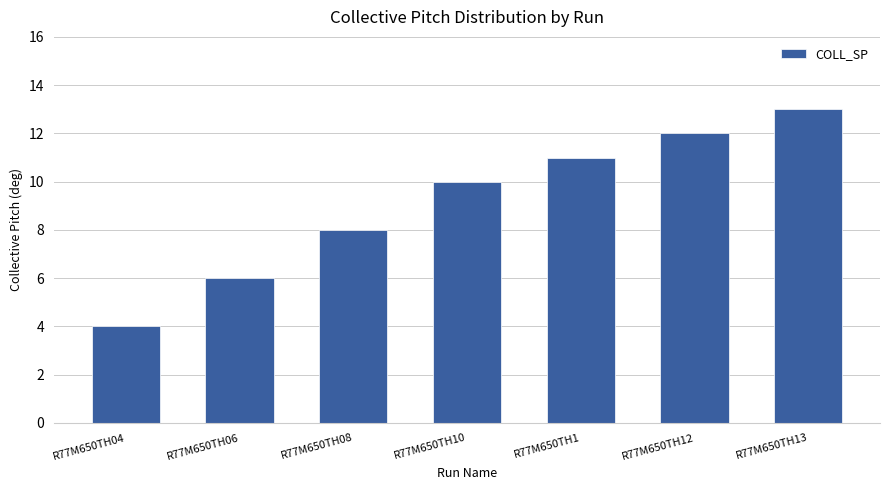

Which has a higher value, R77M650TH08 or R77M650TH06?

R77M650TH08